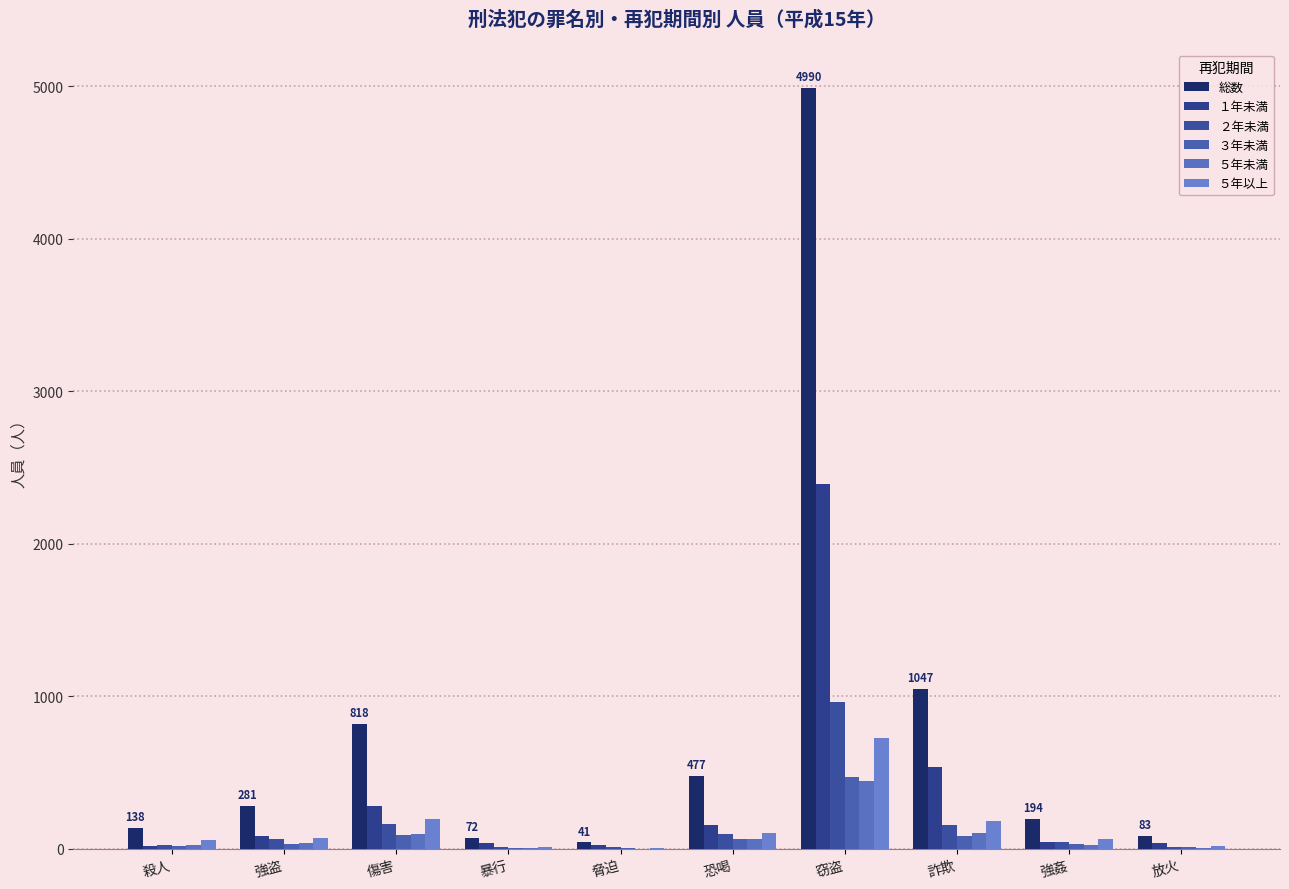

What is the sum of the ５年未満 values at 放火 and 傷害?

105